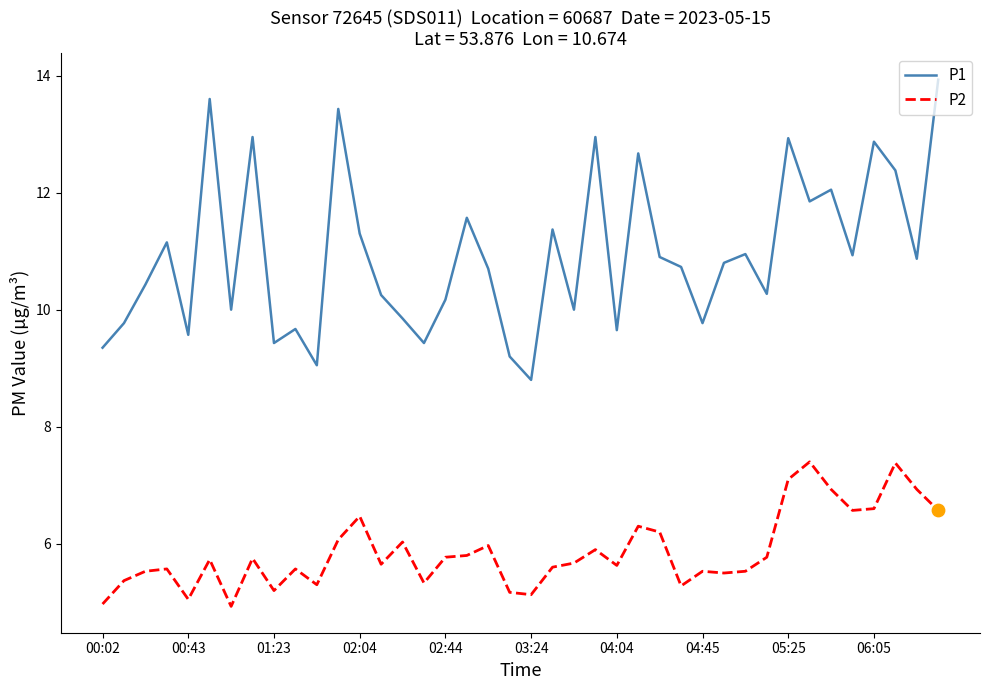

At how many categories does at least one series exceed 5?

40